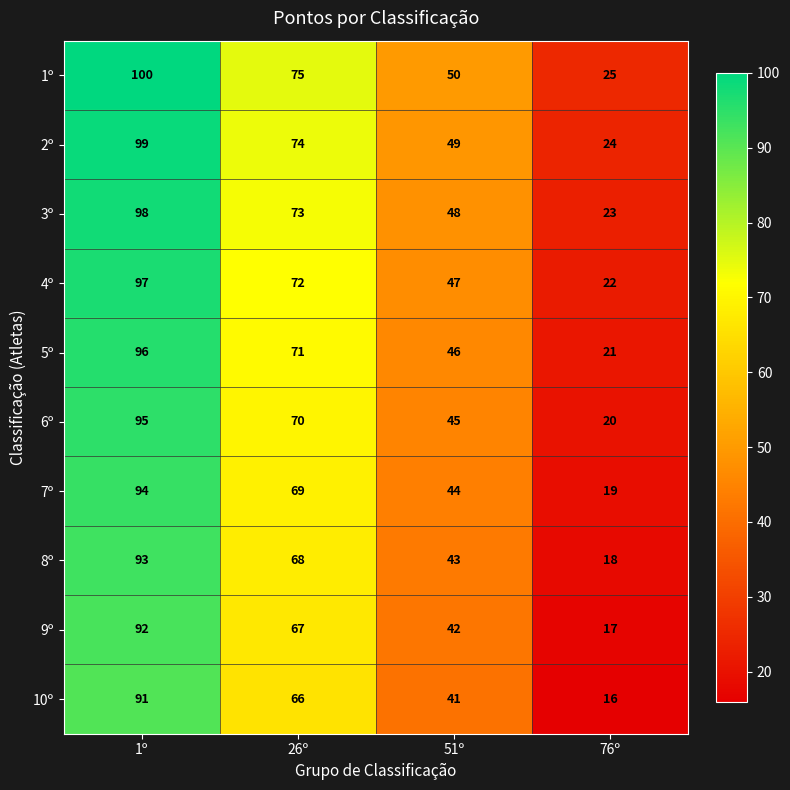

Which series has the largest total across all categories?

1º